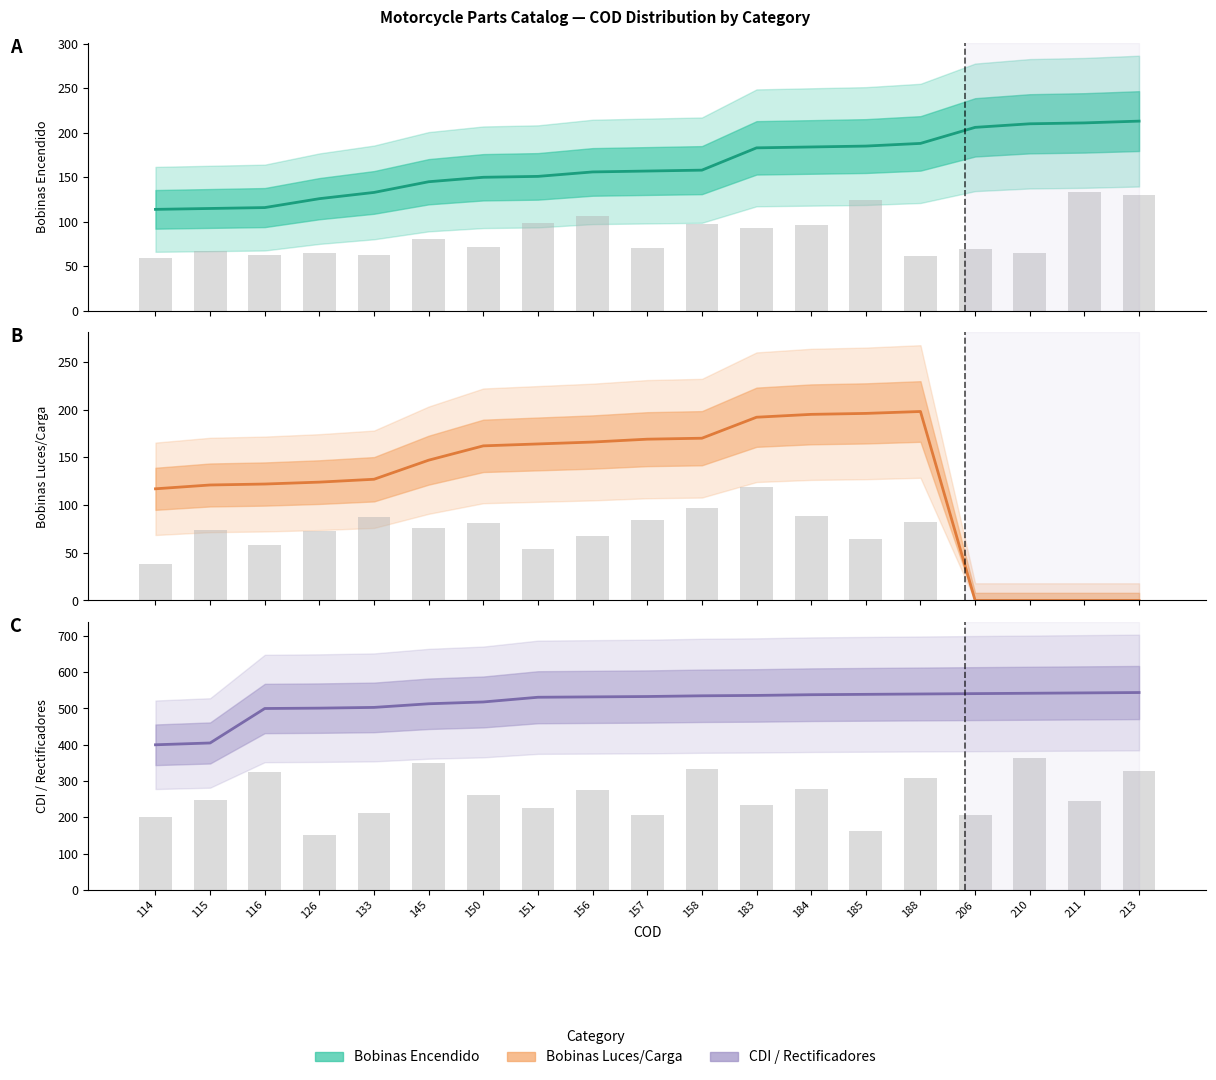

What is the average value of the CDI / Rectificadores series?

515